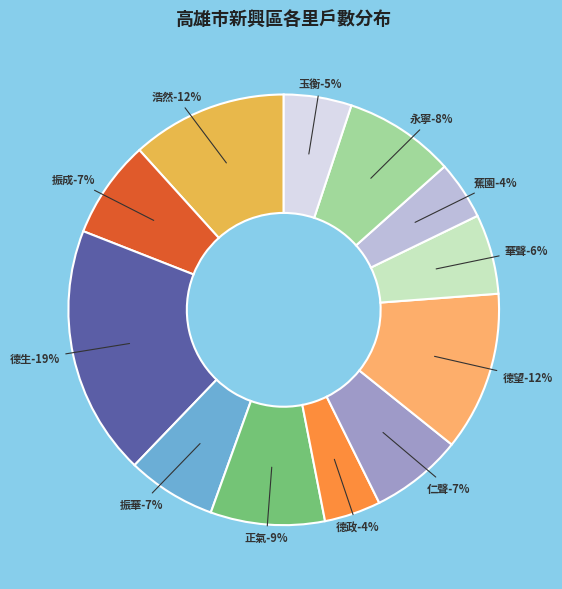

Which category has the biggest portion of the pie?

德生